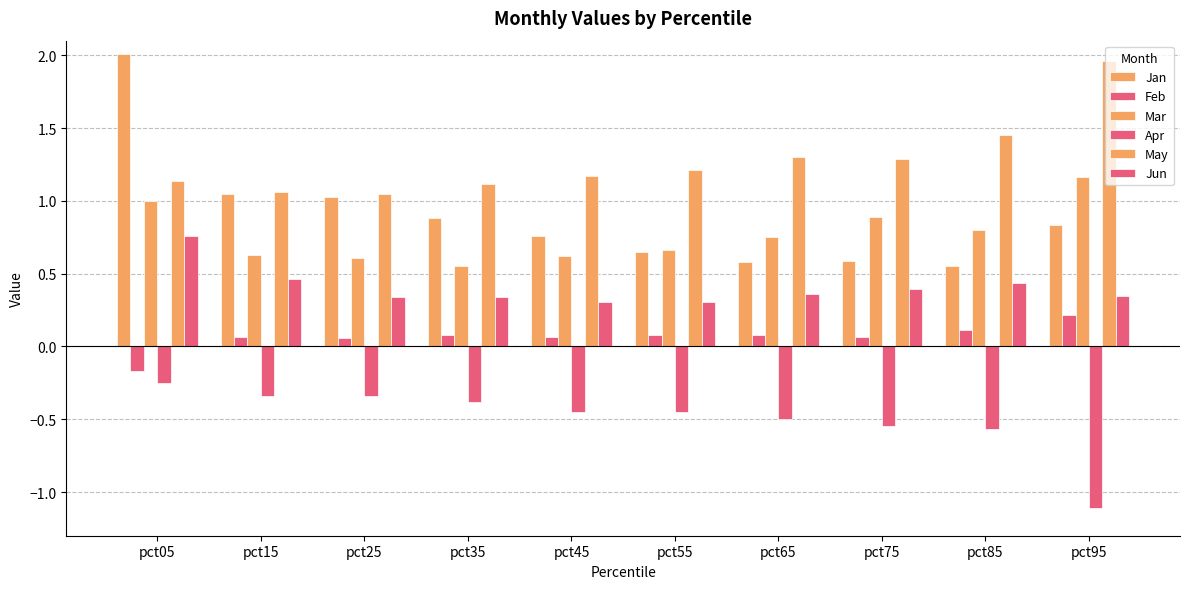

How many bars are there in each group?

6